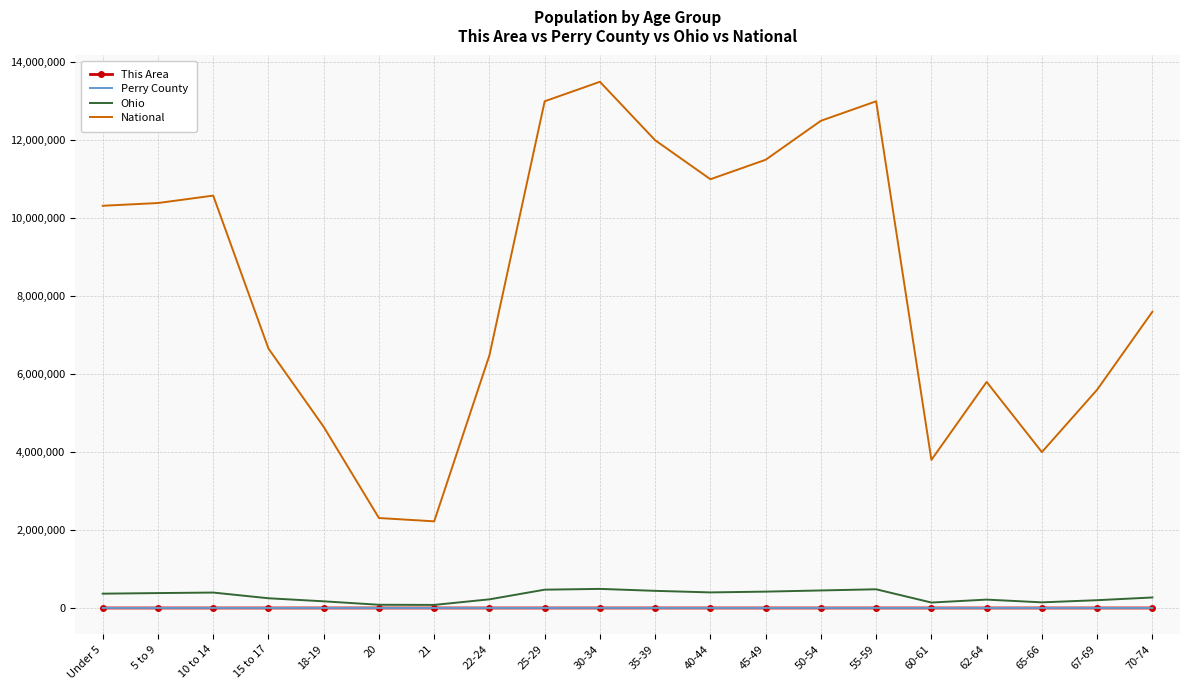

Is the value of Ohio at 35-39 greater than the value of National at 21?

No